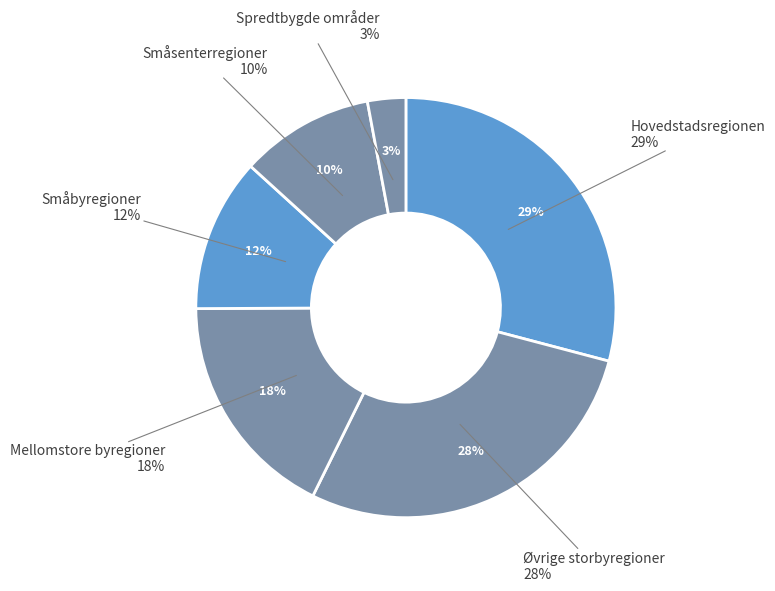

To the nearest percent, what percentage of the pie is Spredtbygde områder?

3%